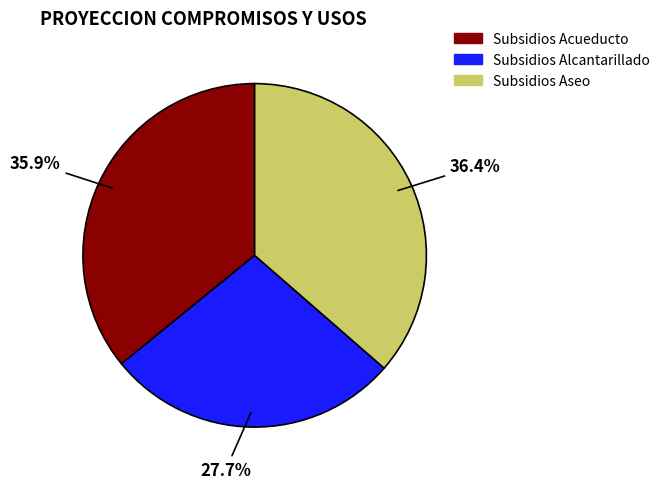

Is PAGO DE SUBSIDIOS A PRESTADORES DE ALCANTARILLADO the majority of the pie?

No